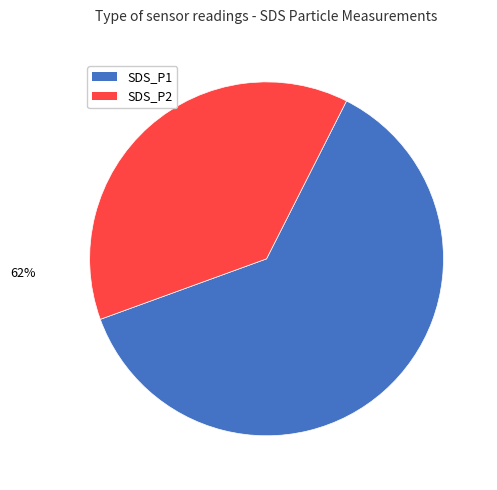

Count the number of slices in the pie.

2